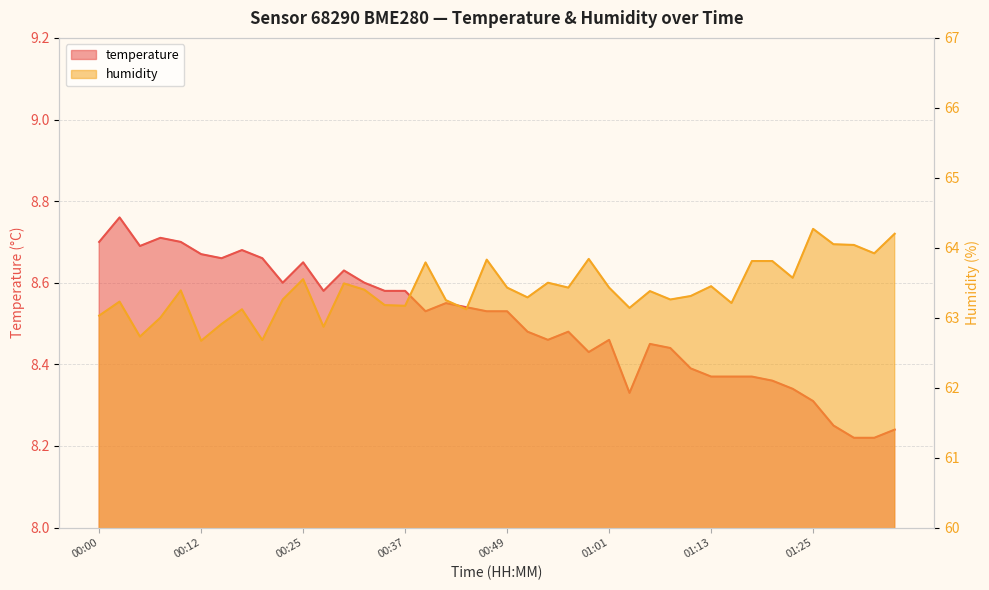

What is the greatest value displayed?

64.3